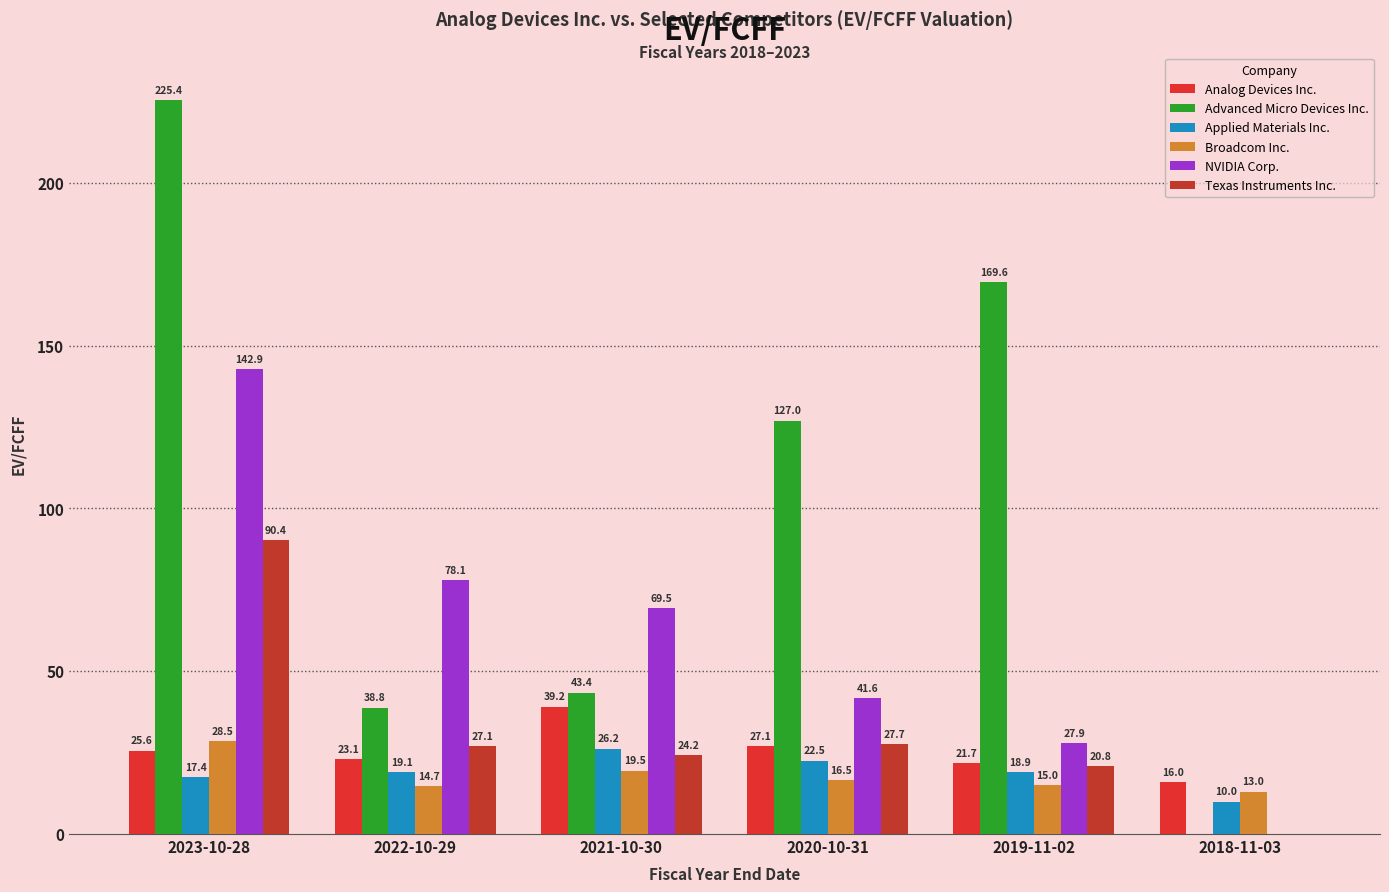

How many data points in NVIDIA Corp. are above 69?

3